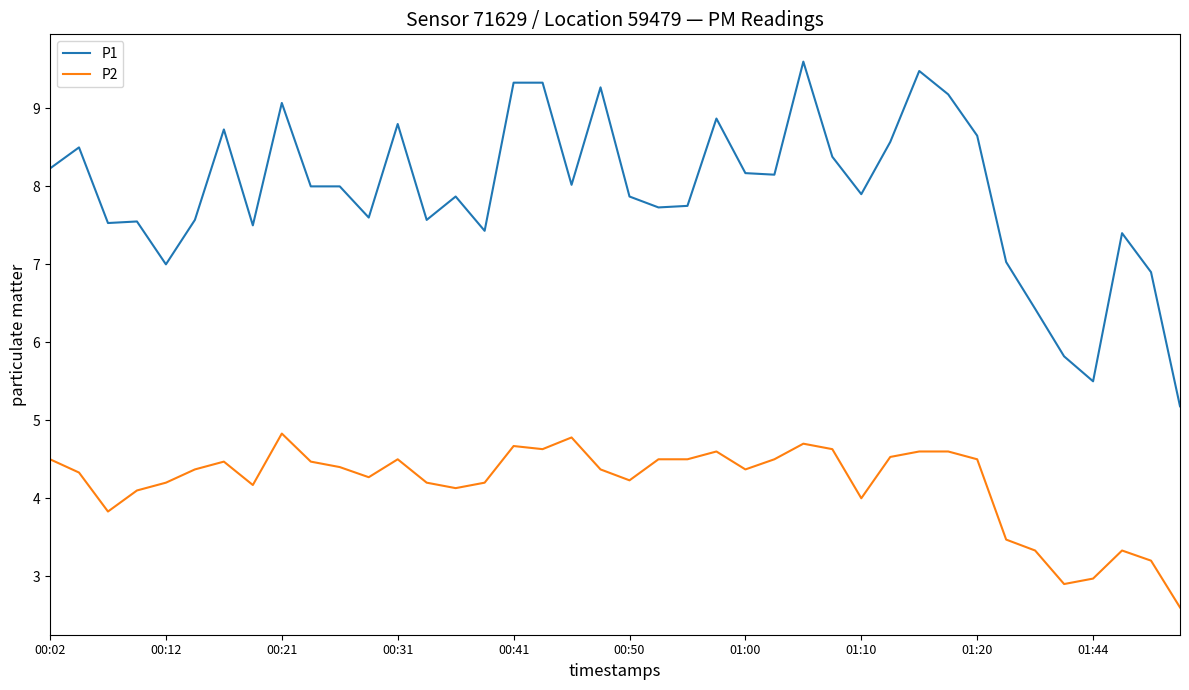

What are all the series names shown in the legend?

P1, P2